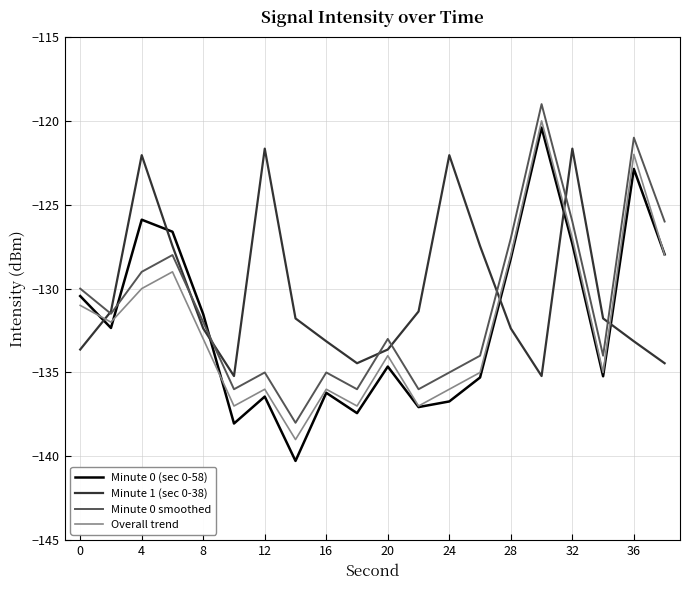

Does the chart display data point markers on the line(s)?

No